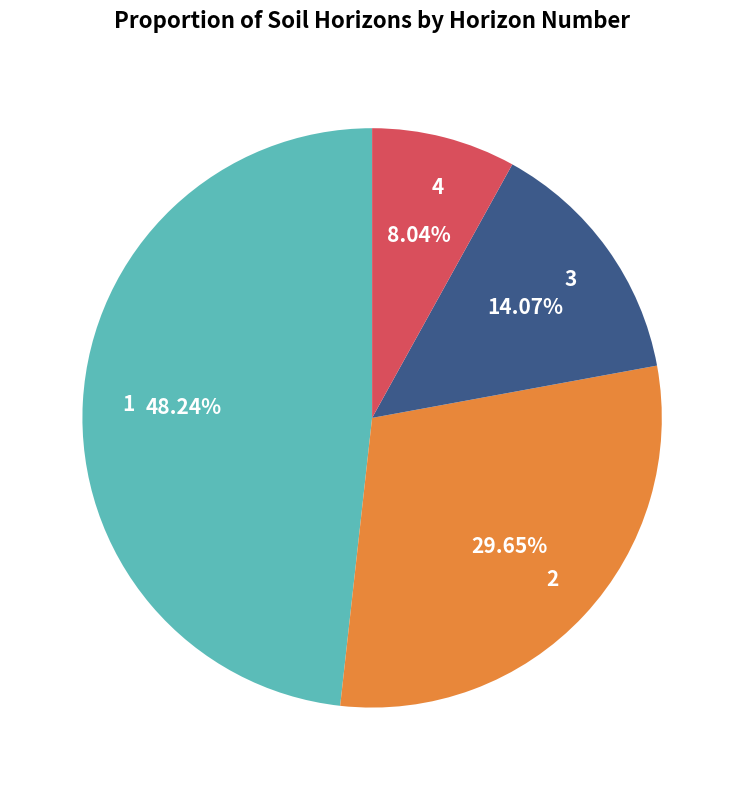

To the nearest percent, what is the difference between the 4 and 1 slice percentages?

40%